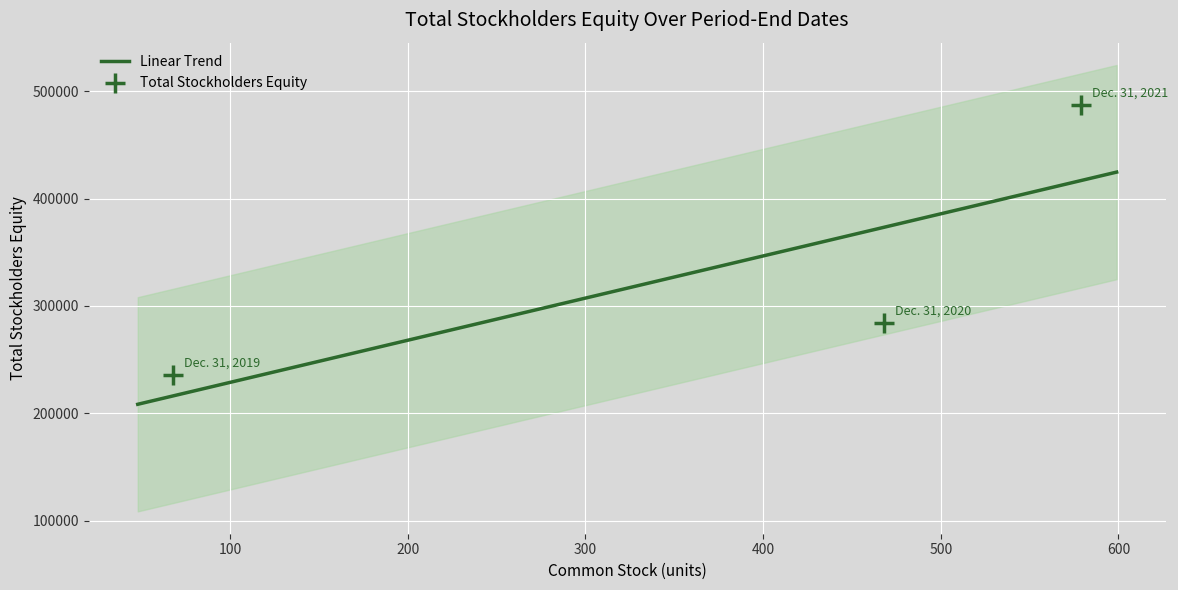

Between Dec. 31, 2021 and Dec. 31, 2019, which is larger?

Dec. 31, 2021